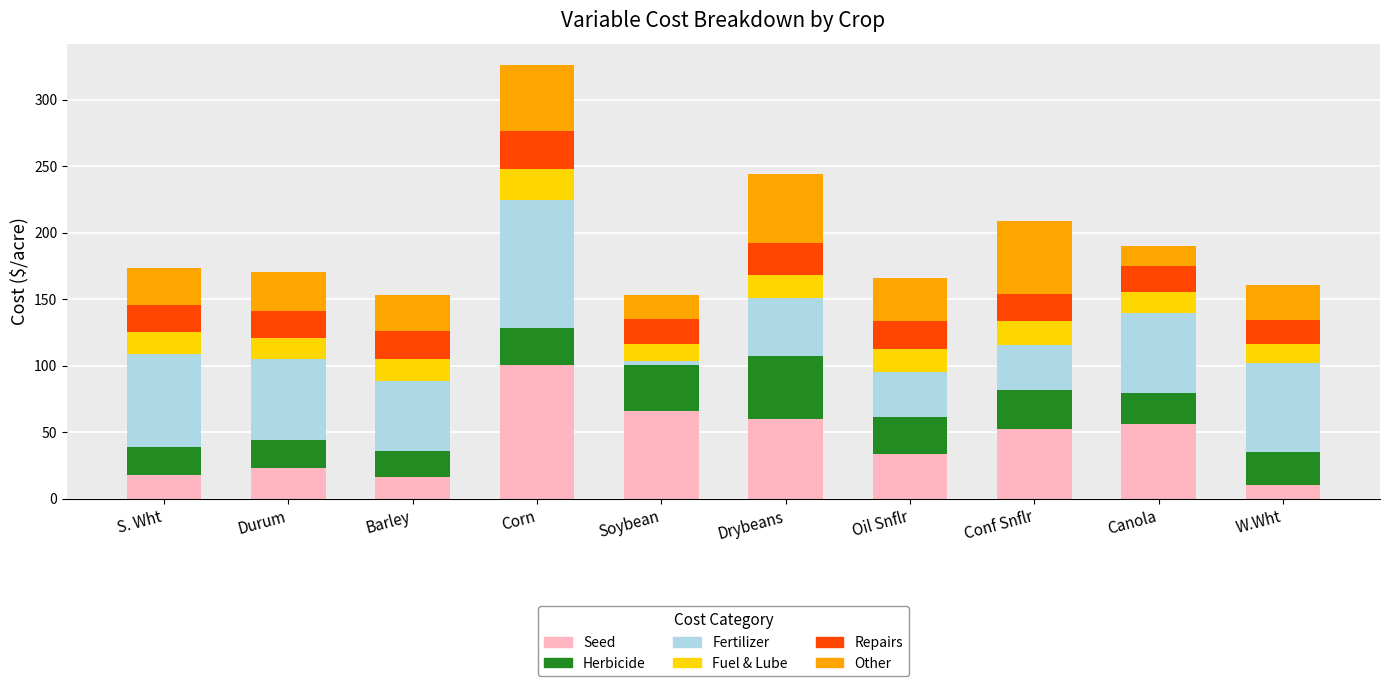

How many categories are shown in the chart?

10